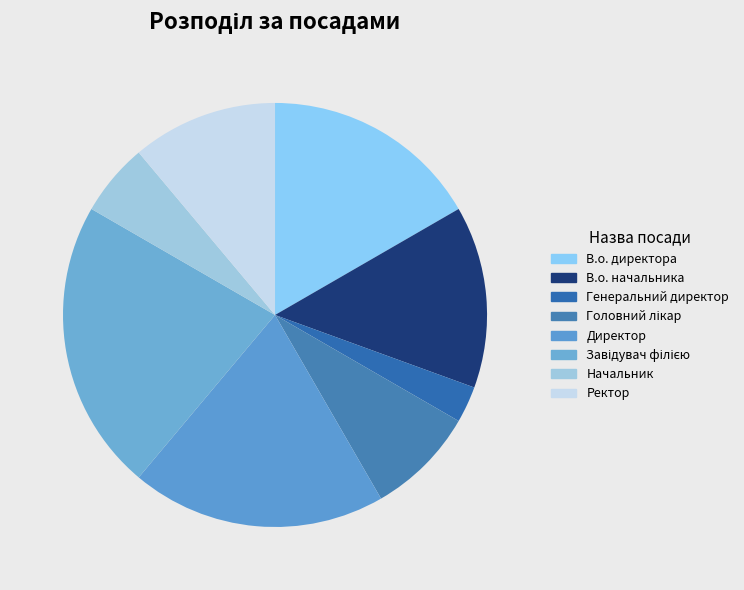

Which slice is the largest?

Завідувач філією